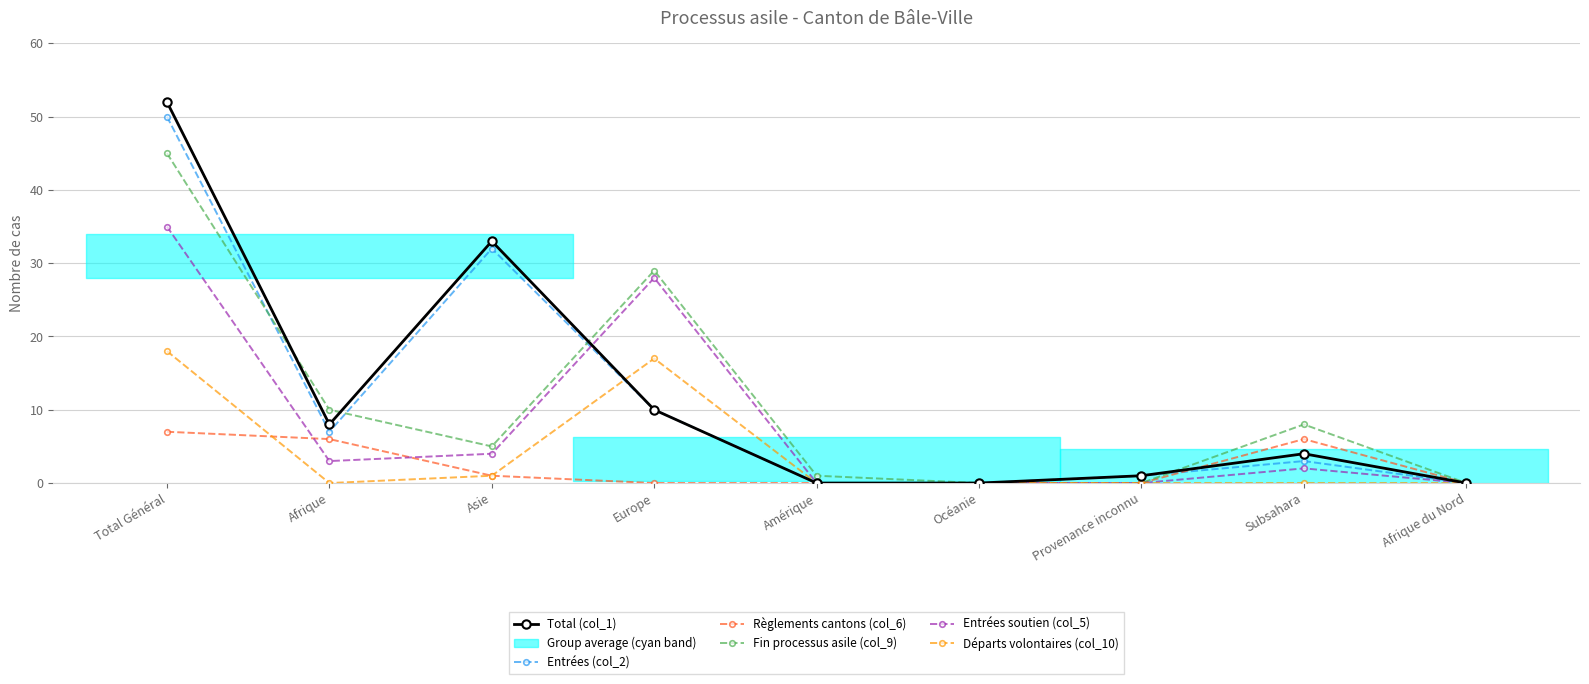

Where is Total (col_1) nearest to the value 26?

Asie